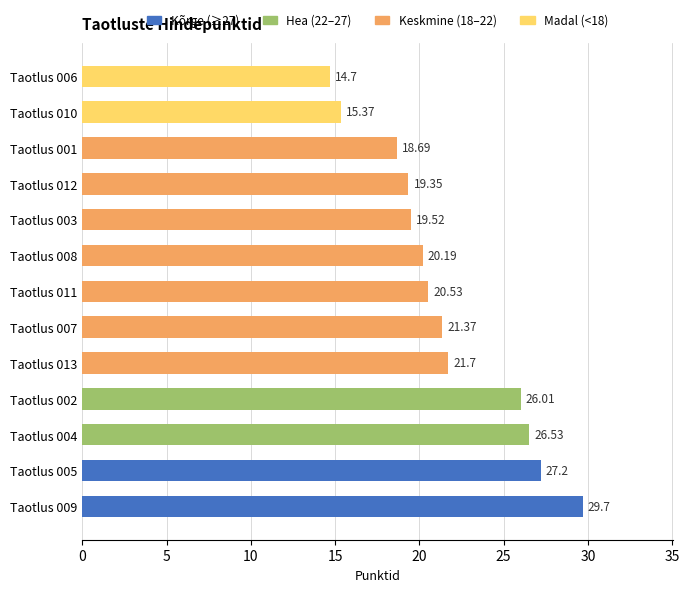

What is the sum of all values?

280.9